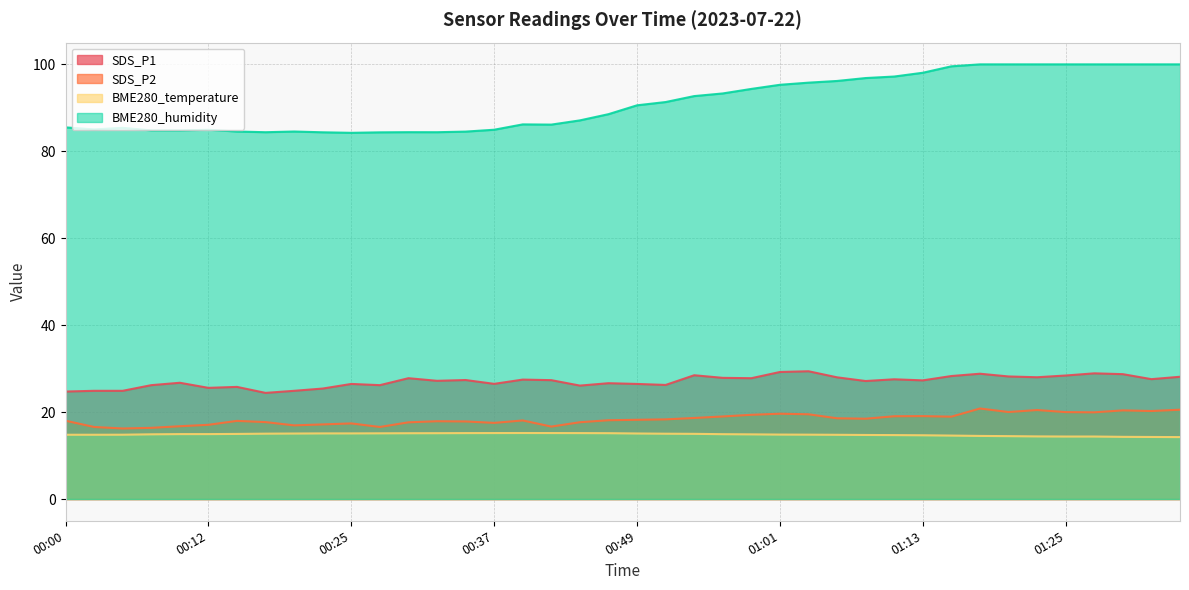

At which label is BME280_humidity closest to 92?

00:51